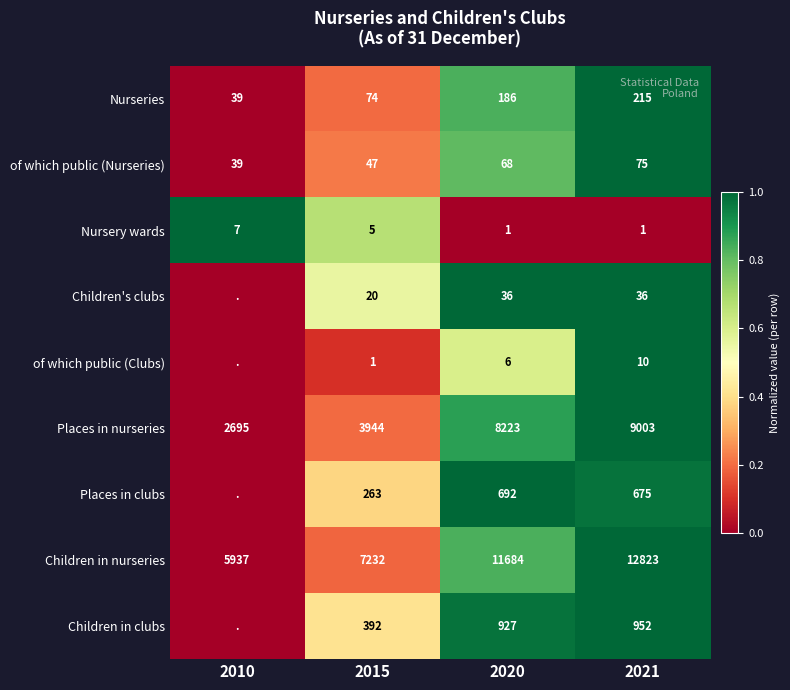

At how many categories does at least one series exceed 0?

4